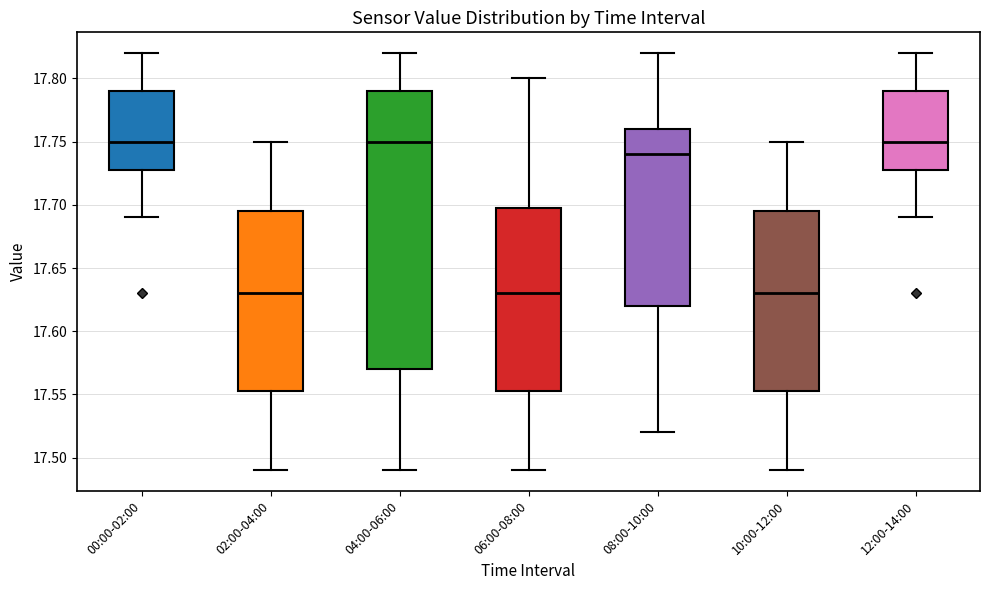

Reading left to right, transcribe this box plot: for each box, give where its median line is, the range the box spans, and where its two whiskers end, as read against the y-axis. The values are not printed on the chart, so give them approximately, as read against the axis.

00:00-02:00: median 17.750, box 17.730 to 17.790, whiskers 17.690 to 17.820
02:00-04:00: median 17.630, box 17.555 to 17.695, whiskers 17.490 to 17.750
04:00-06:00: median 17.750, box 17.570 to 17.790, whiskers 17.490 to 17.820
06:00-08:00: median 17.630, box 17.555 to 17.700, whiskers 17.490 to 17.800
08:00-10:00: median 17.740, box 17.620 to 17.760, whiskers 17.520 to 17.820
10:00-12:00: median 17.630, box 17.555 to 17.695, whiskers 17.490 to 17.750
12:00-14:00: median 17.750, box 17.730 to 17.790, whiskers 17.690 to 17.820